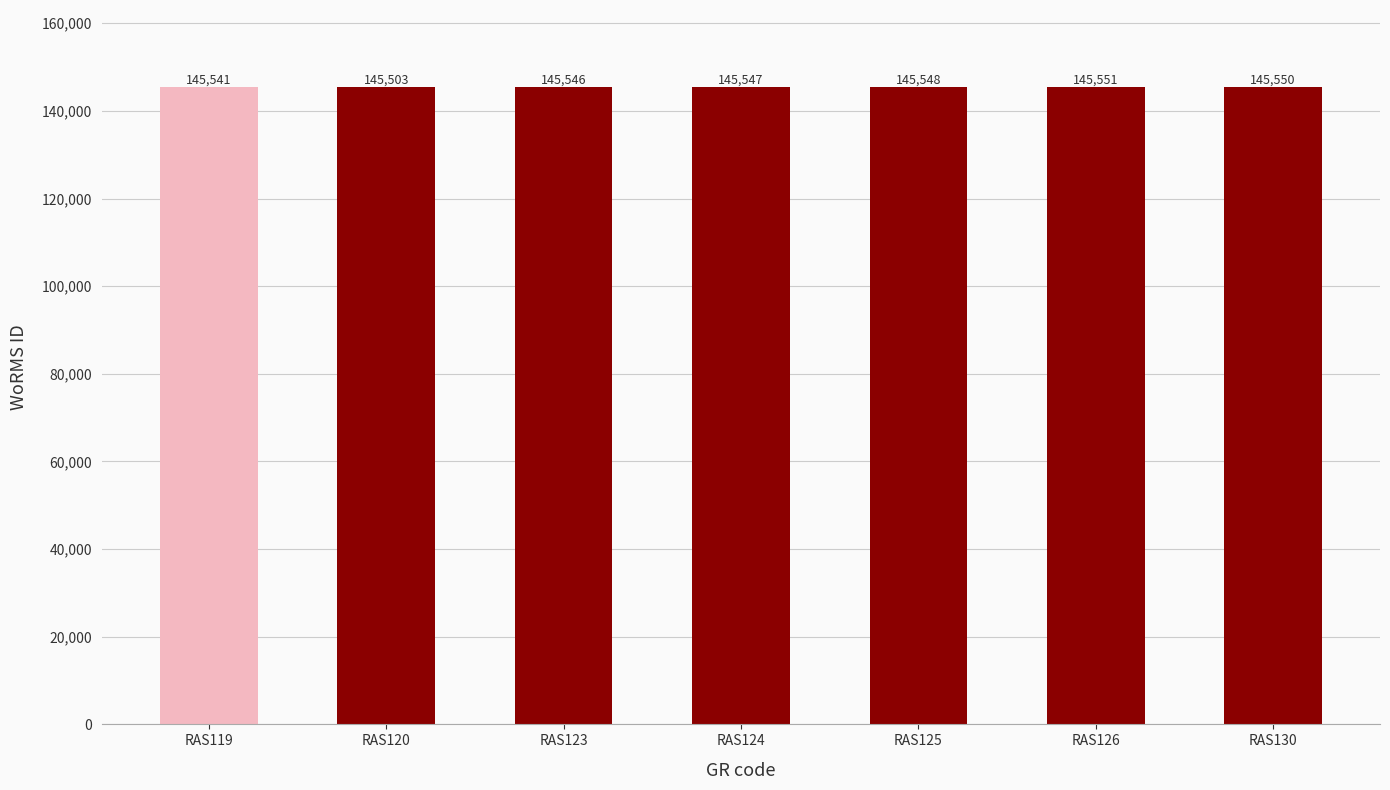

What is the difference between the maximum and minimum values?

48